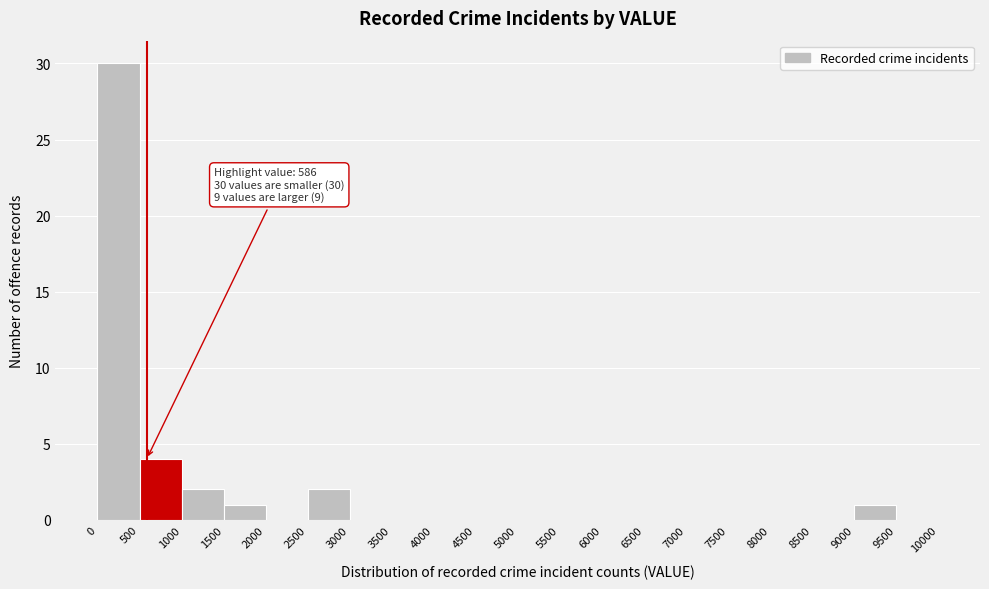

Which range on the x-axis has the tallest bar?

0 to 500